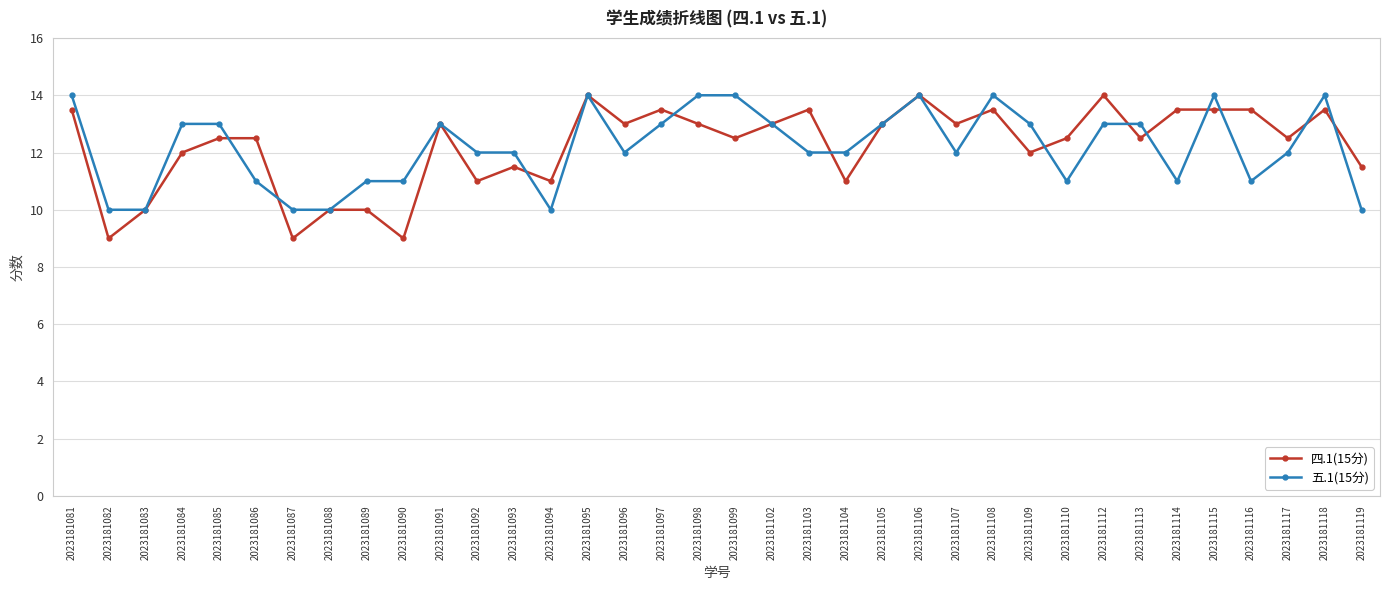

What value does the 五.1(15分) series have at 2023181116?

11.0